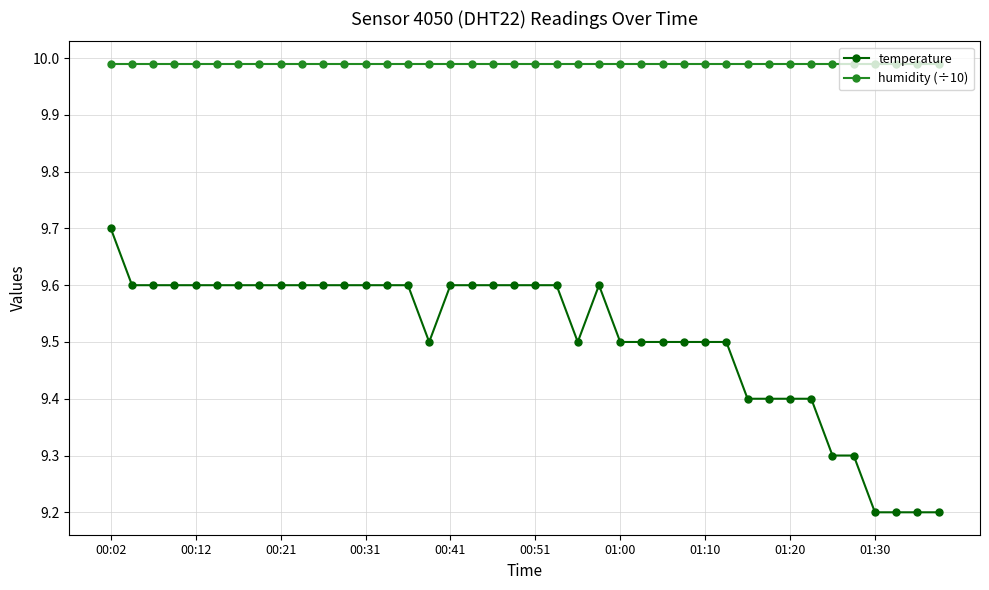

Which series has the widest spread of values?

temperature